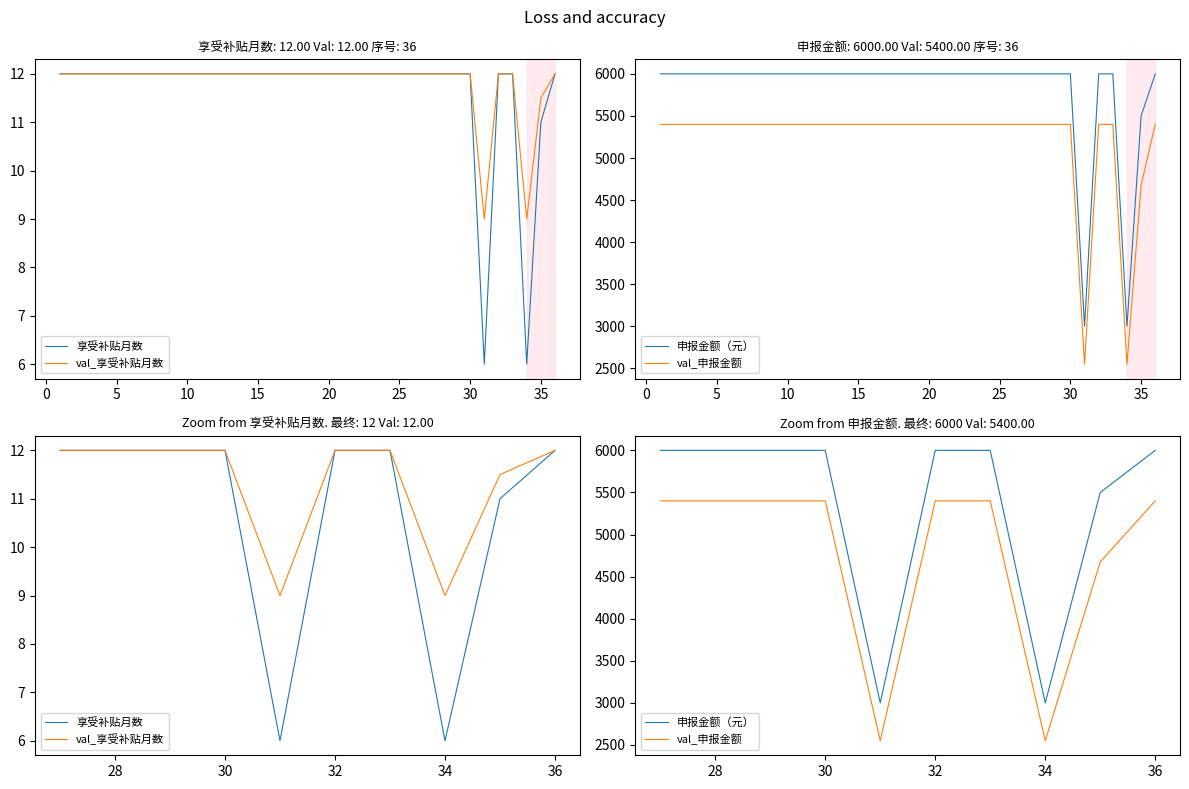

How many data points in val_申报金额 are less than 5400?

3